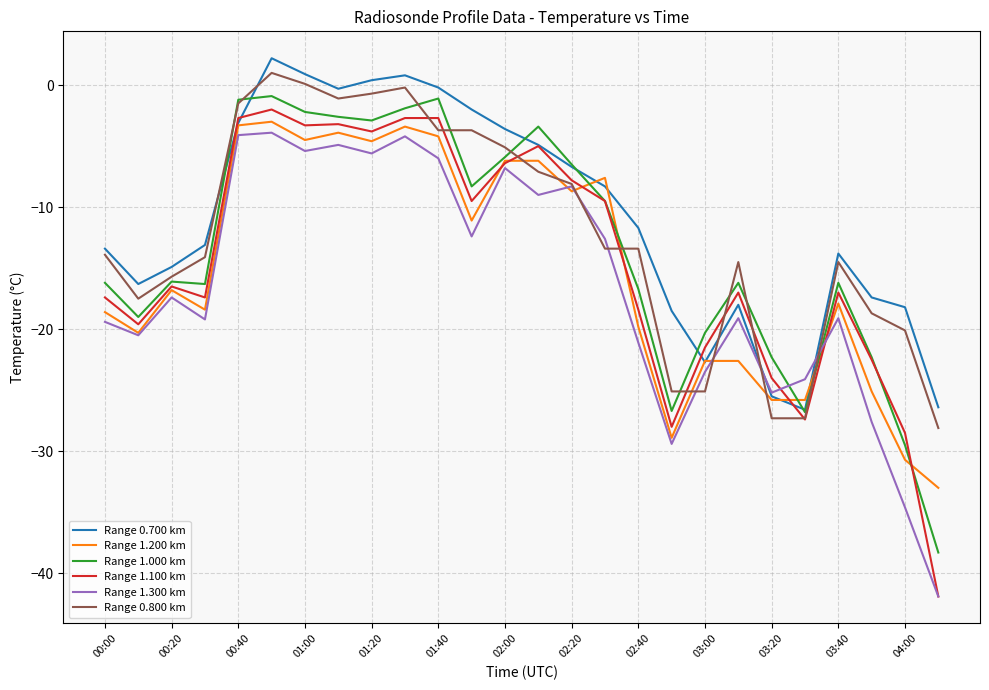

What is the minimum value shown in the chart?

-41.9